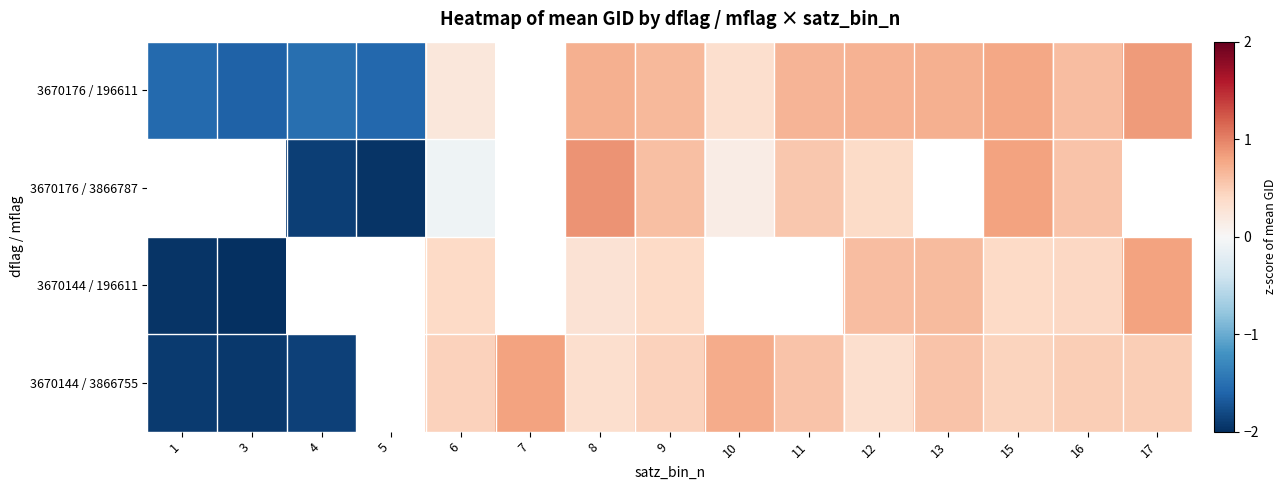

Rank the series by their average value, from lowest to highest.

3670176 / 196611, 3670176 / 3866787, 3670144 / 196611, 3670144 / 3866755